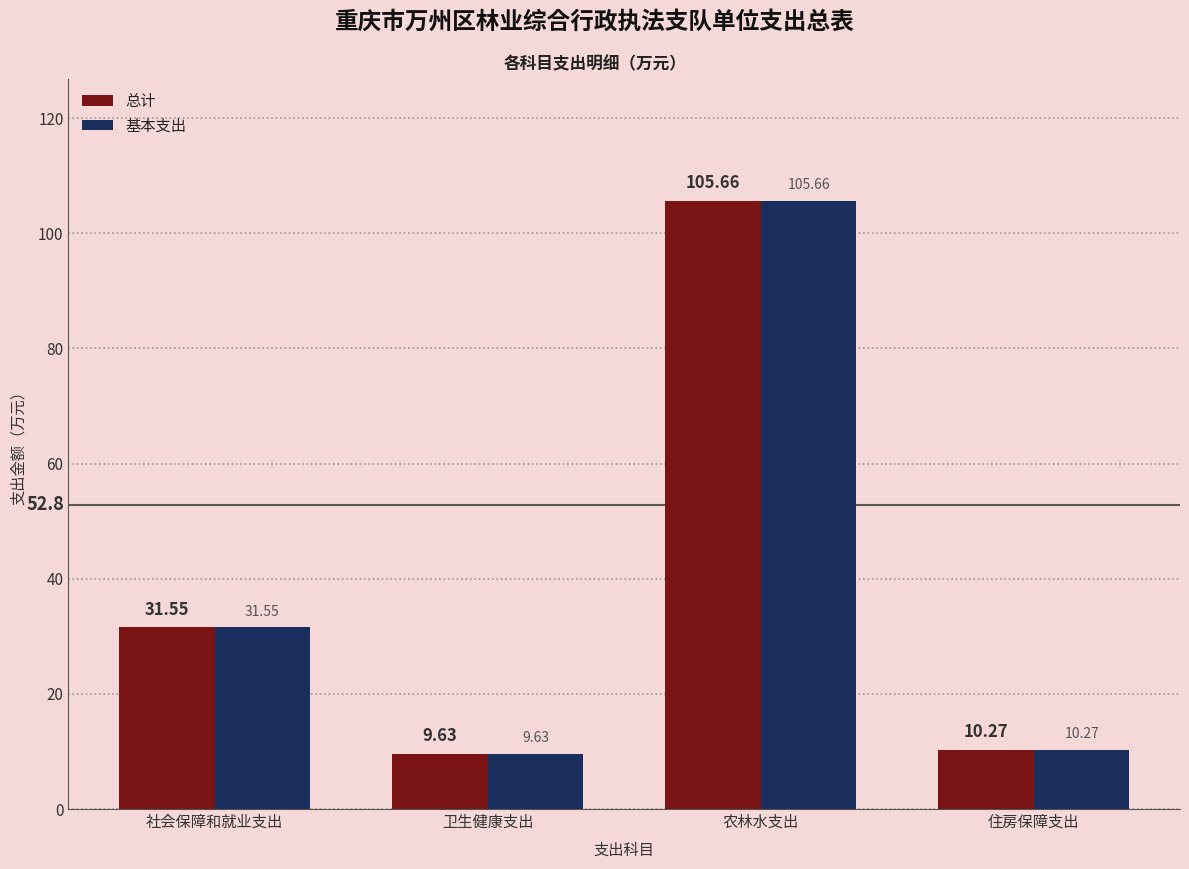

Reading left to right, what are all the values shown in this chart?

总计: 31.6	9.6	105.7	10.3
基本支出: 31.6	9.6	105.7	10.3